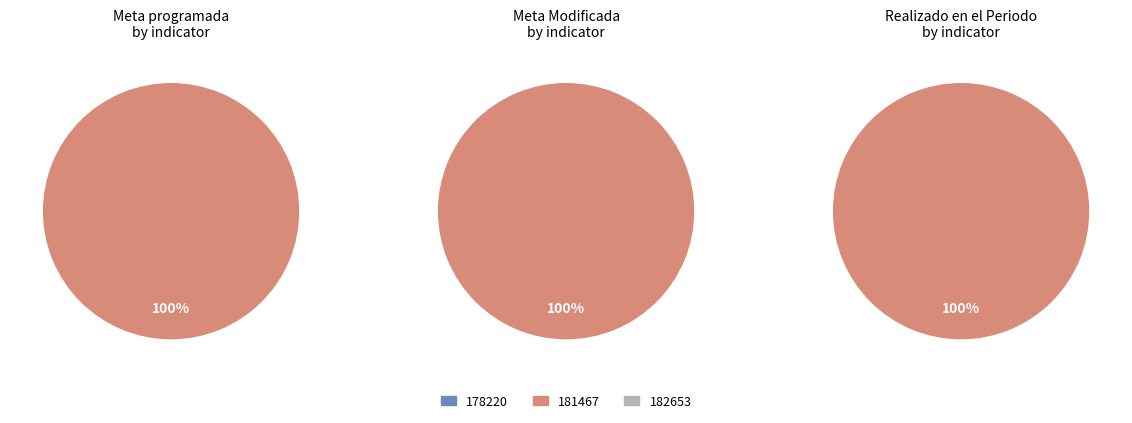

Does 178220 account for over 50% of the chart?

No